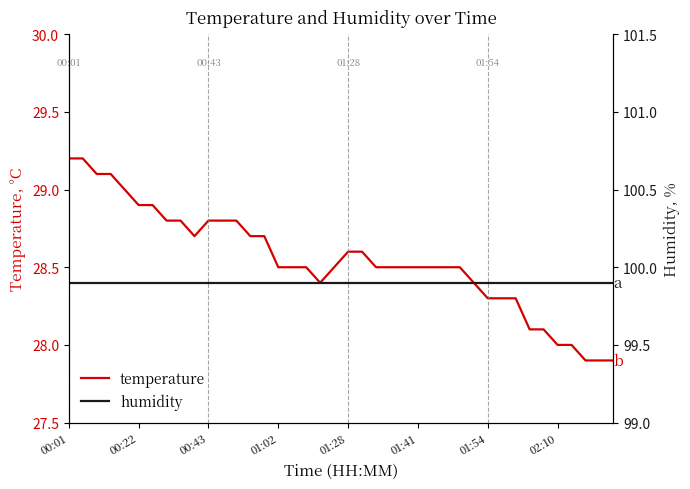

What value does the temperature series have at 00:22?

28.9